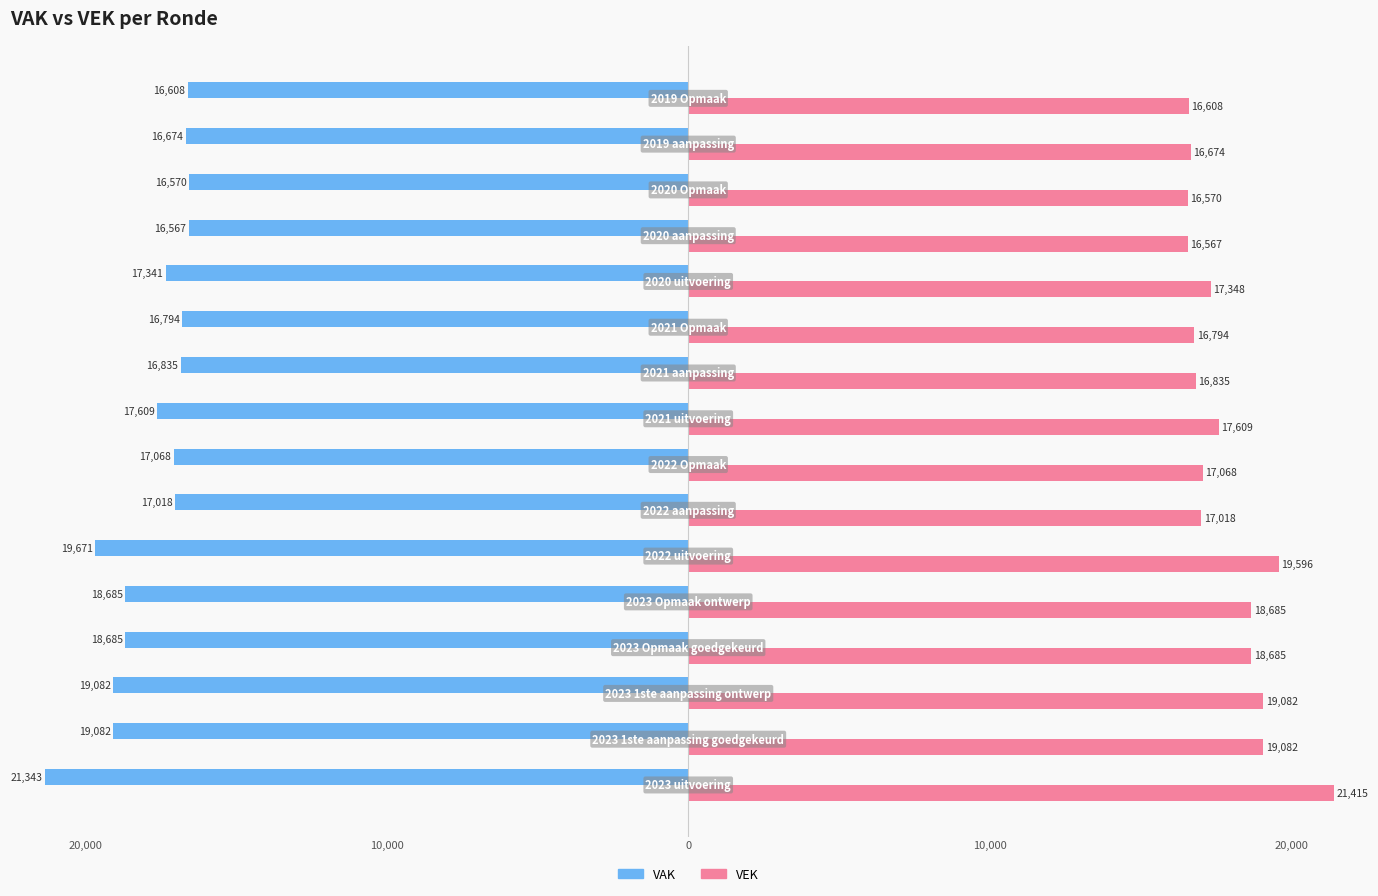

How many data points in VAK are above -17068?

7